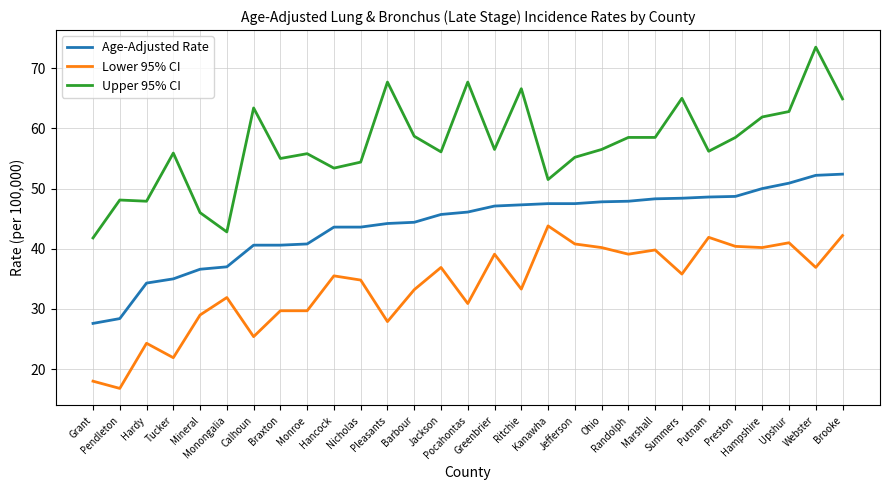

The Upper 95% CI series shows 89.1 at Jefferson. True or false?

False